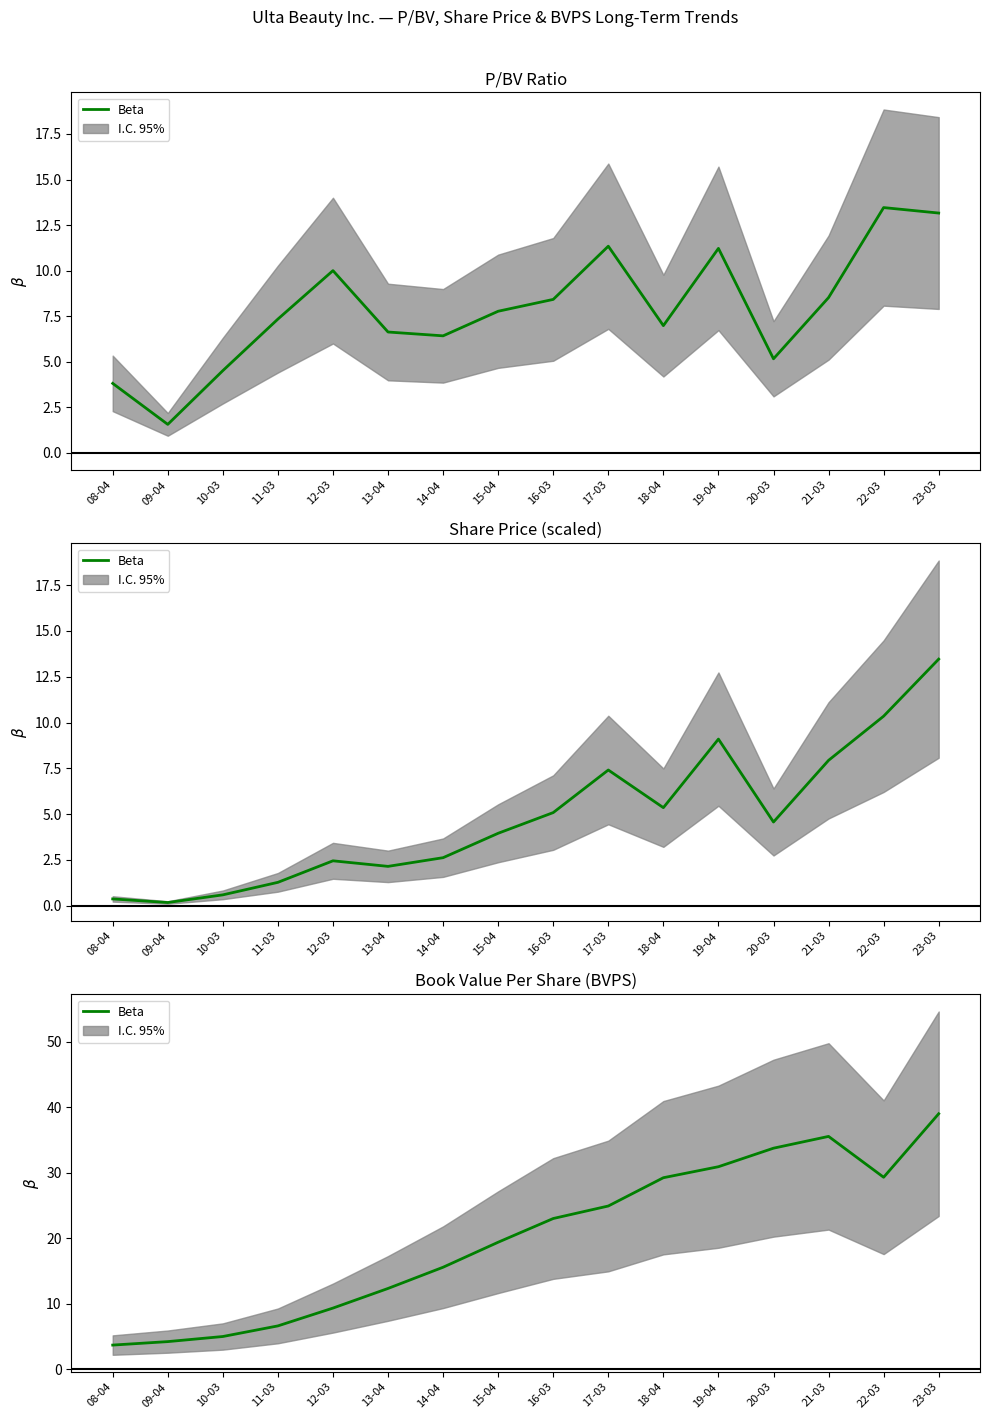

True or false: the data shows 51.2 at 22-03.

False